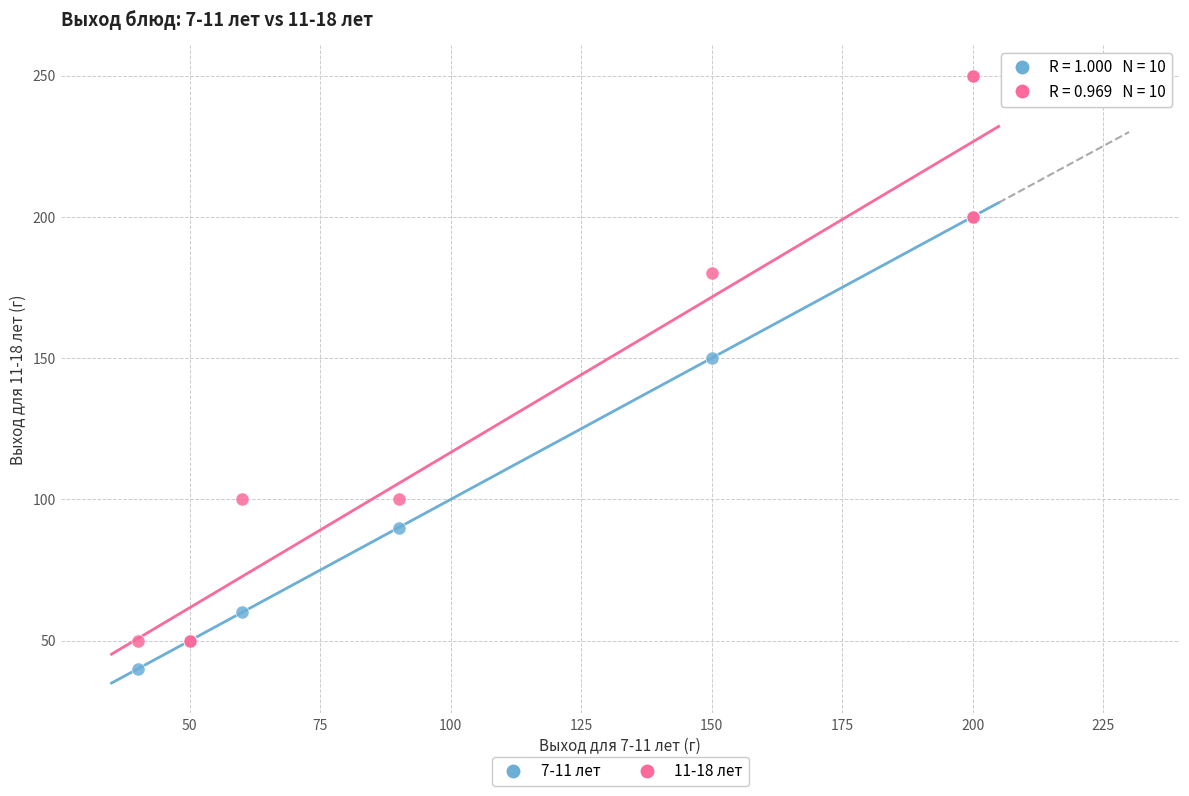

Across all series, what Y value is closest to 145?

150